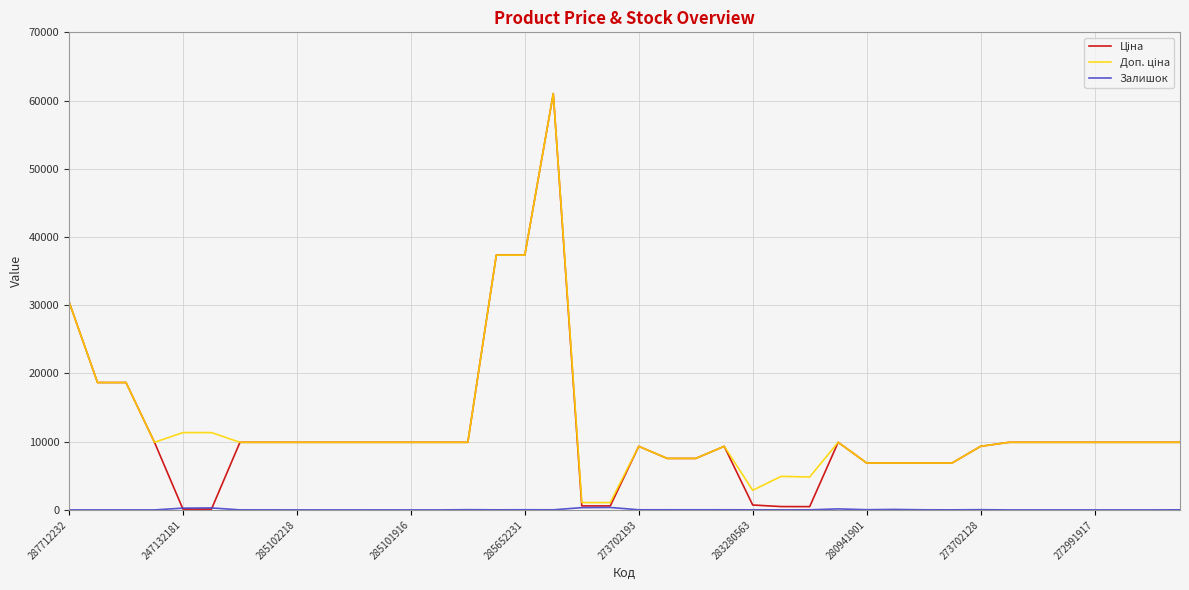

What is the greatest value displayed?

61024.7